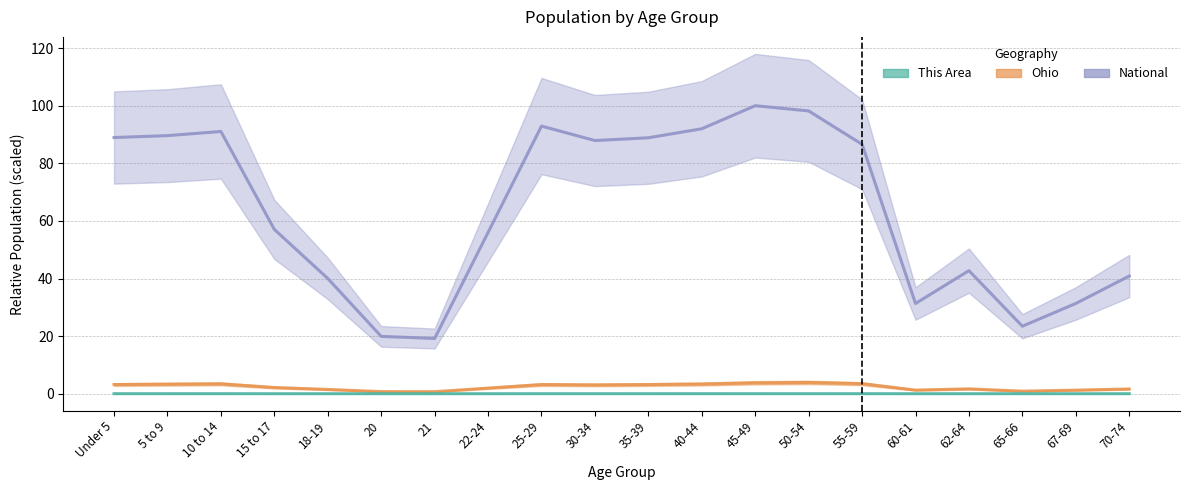

The value of Ohio at 62-64 is 0.6. True or false?

False